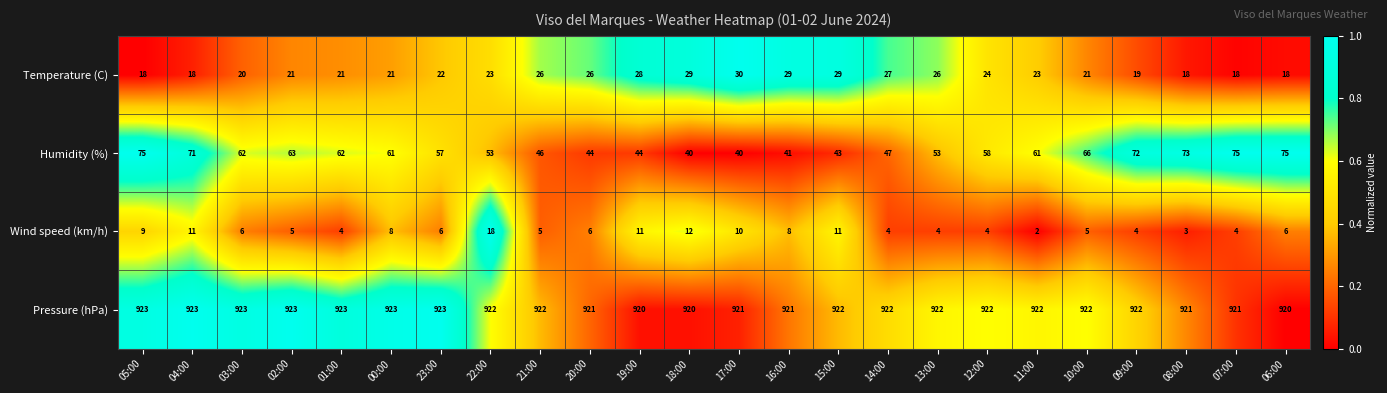

At which category does the chart reach its minimum across all series?

11:00